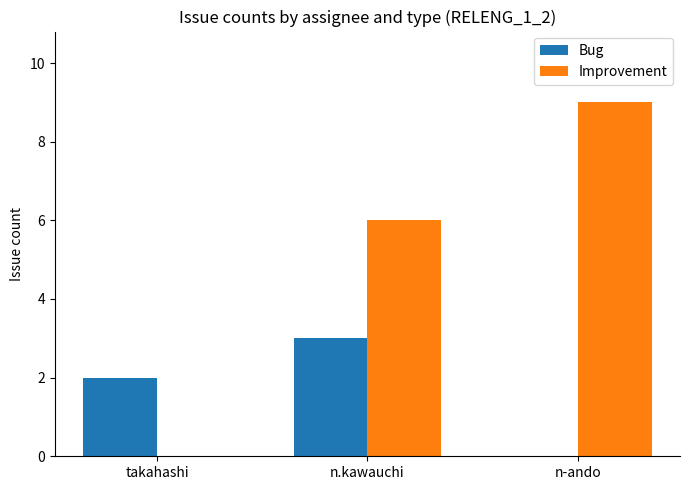

How many data points does each series have?

3